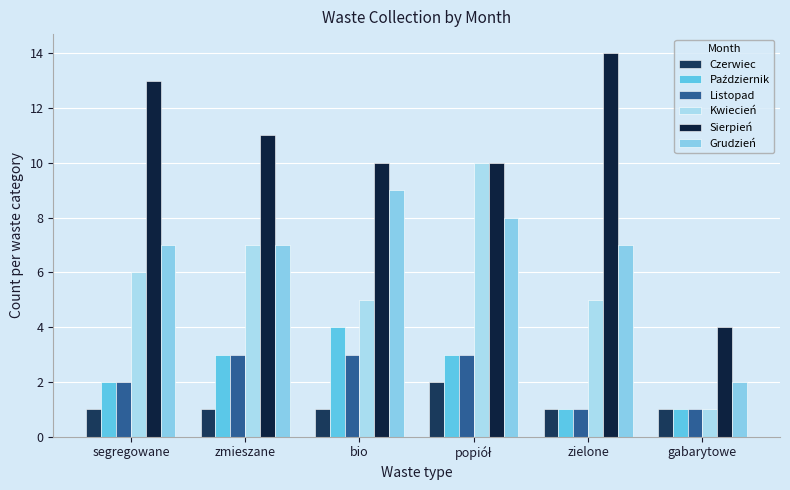

Rank the series at zmieszane from lowest to highest value.

Czerwiec, Październik, Listopad, Kwiecień, Grudzień, Sierpień